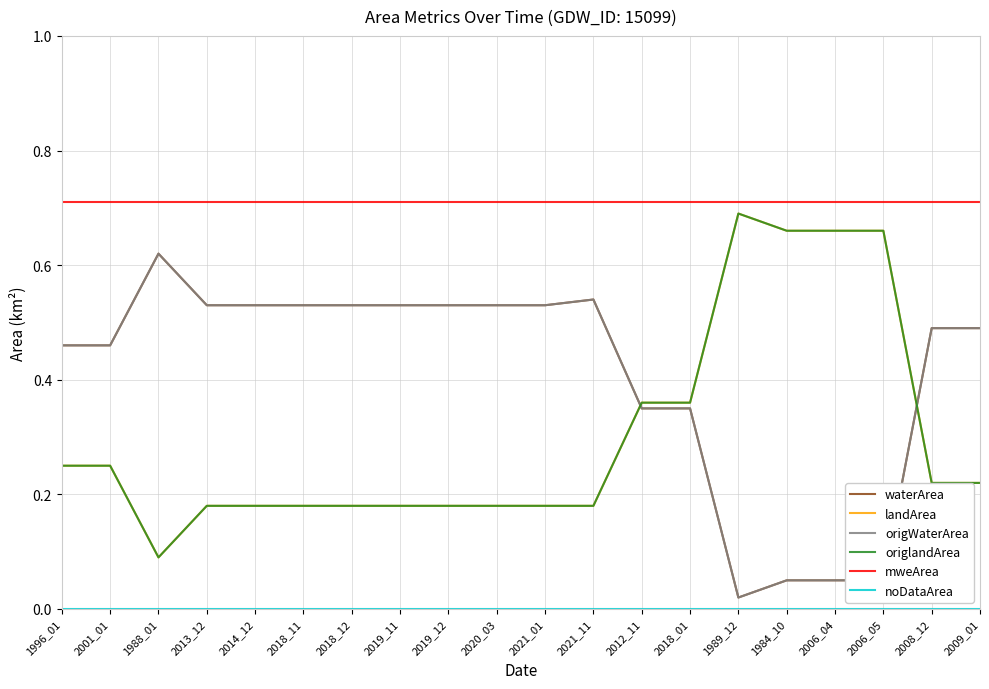

What is the label of the 14th point from the right?

2018_12